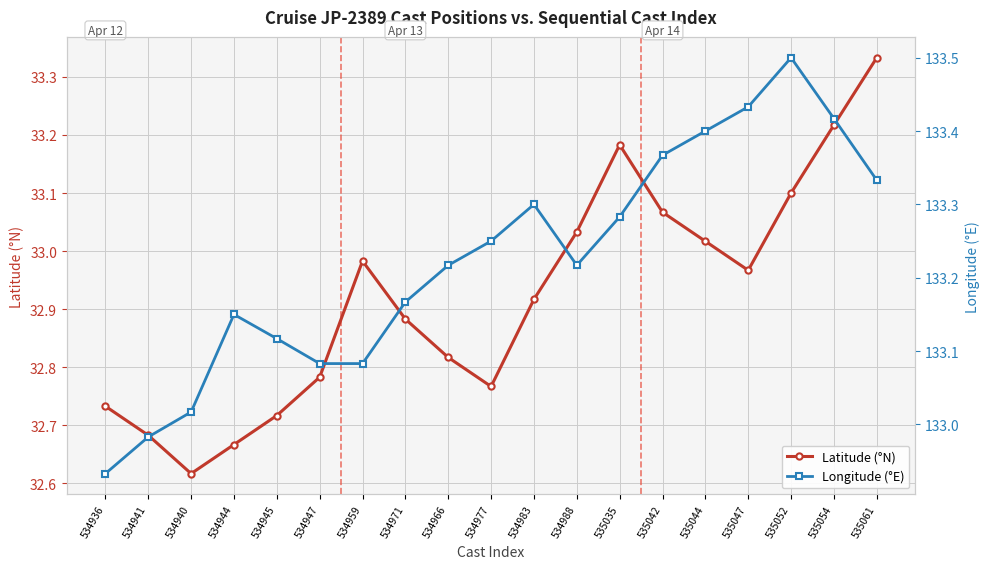

At which label is Longitude (°E) closest to 133?

534941